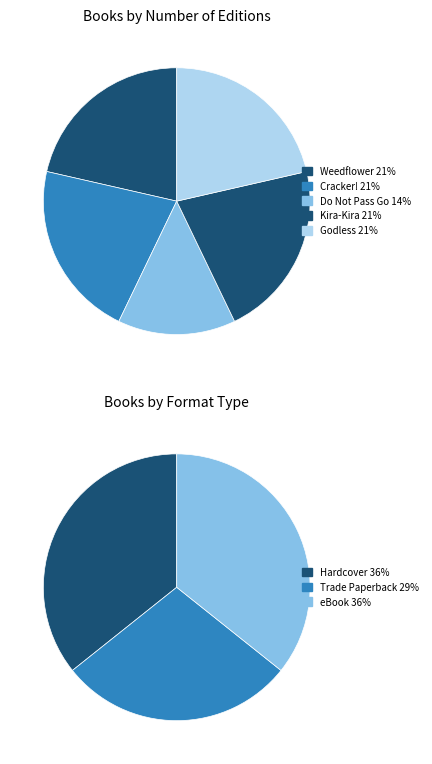

How much of the chart is everything except Cracker!?

78.6%